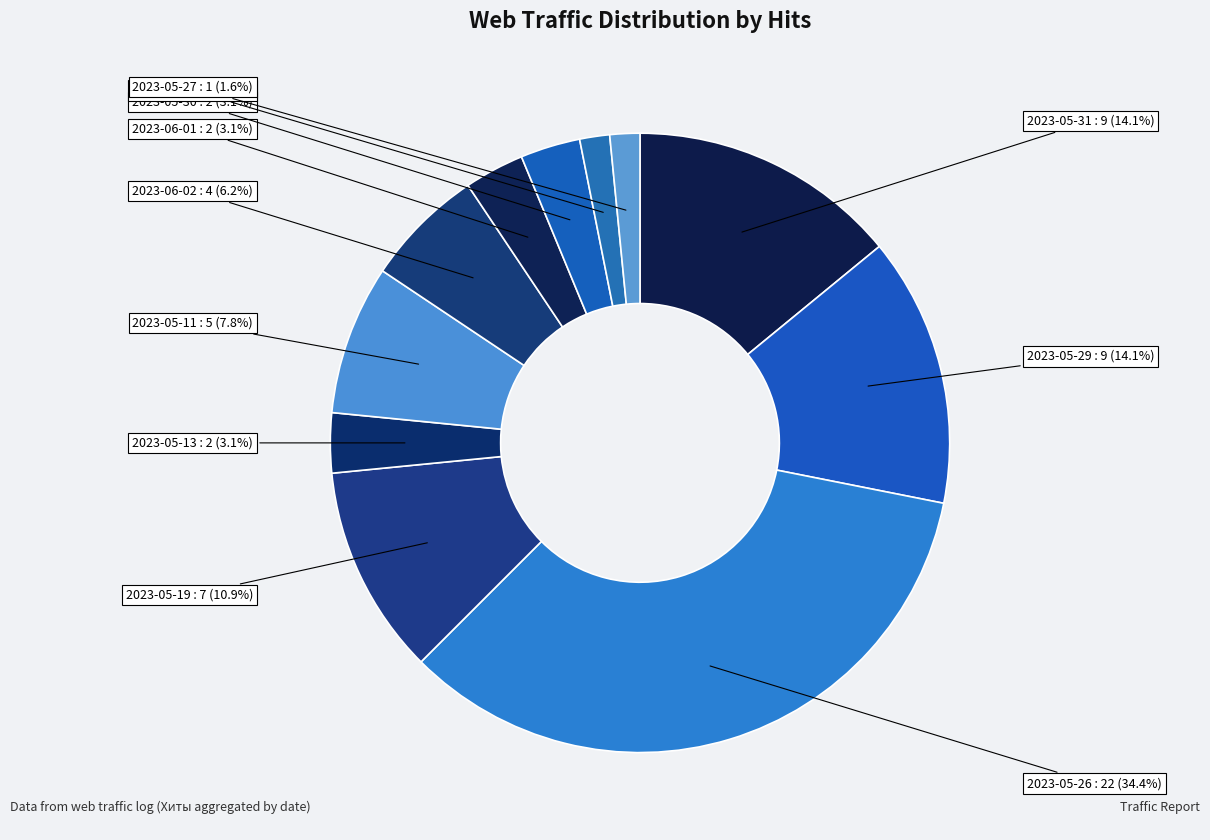

Which slice is the largest?

2023-05-26